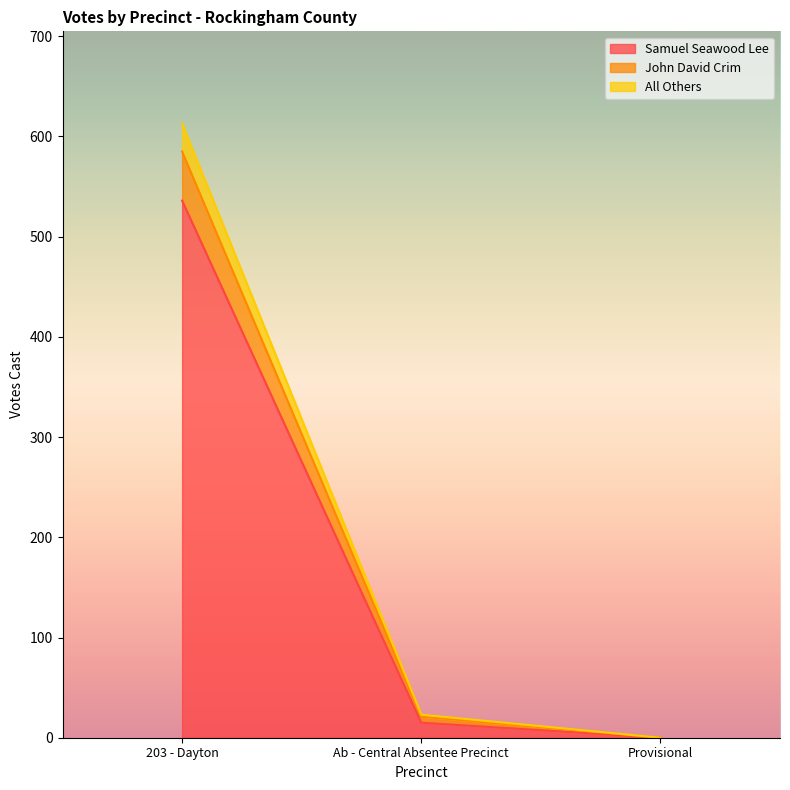

Reading right to left, transcribe the values for Samuel Seawood Lee.

0	15	536